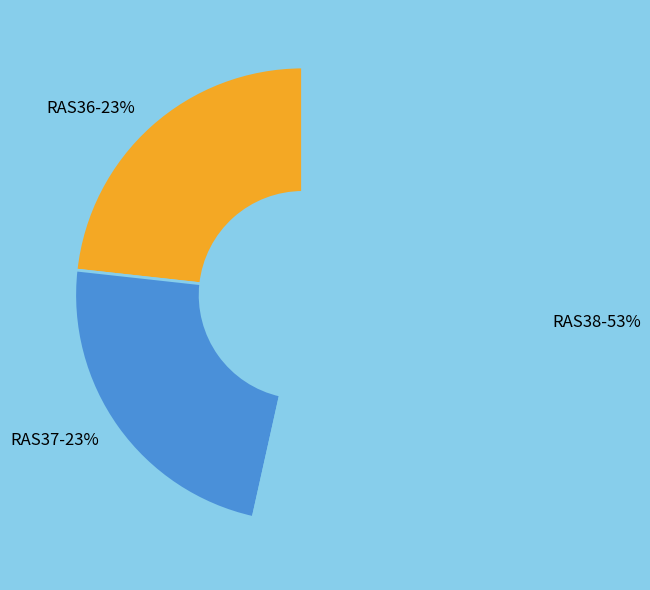

Approximately how many times larger is the value at RAS38 compared to RAS36?

2.3